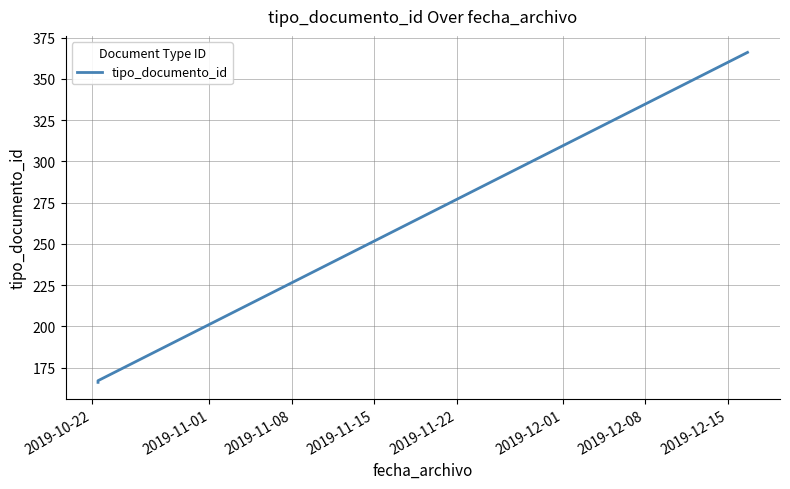

What is the minimum value shown in the chart?

166